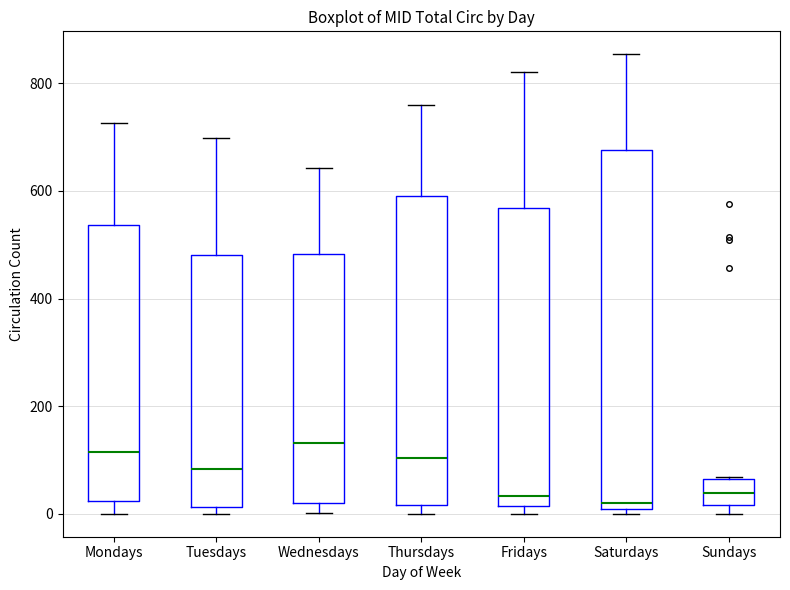

Which box is the tallest, from its lower edge to its upper edge?

Saturdays